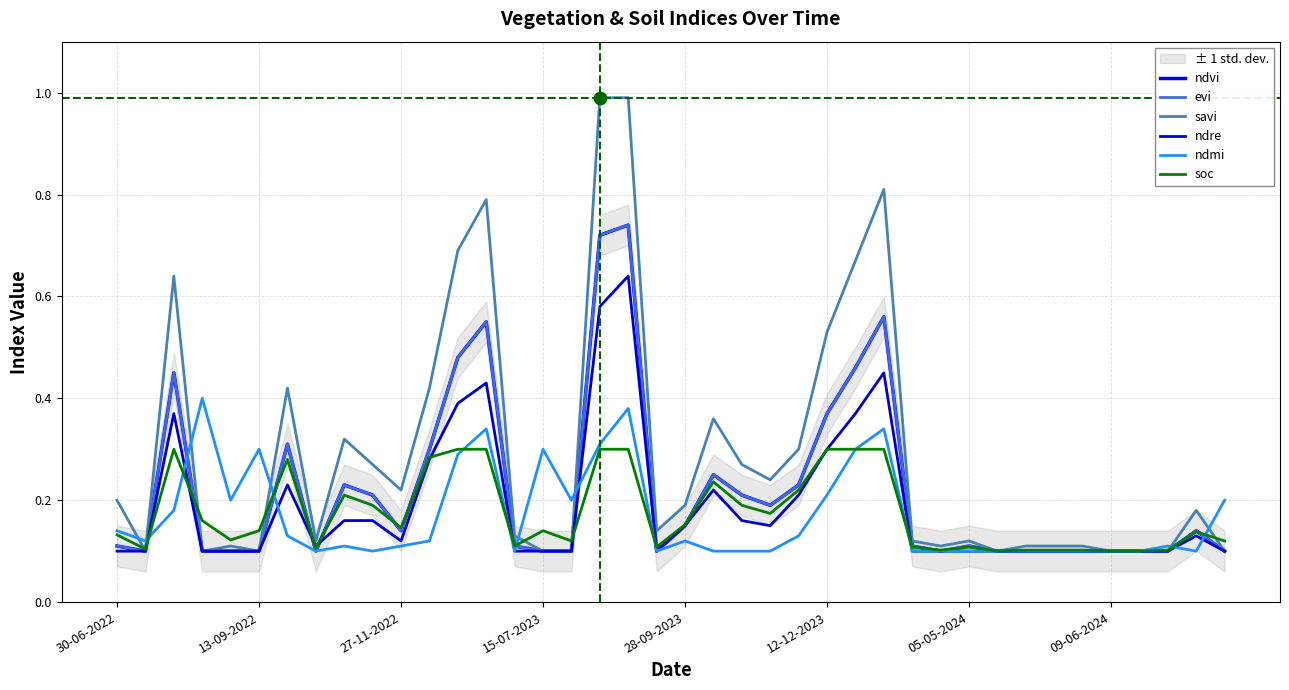

Is the value of savi at 14 greater than the value of soc at 28-09-2023?

Yes